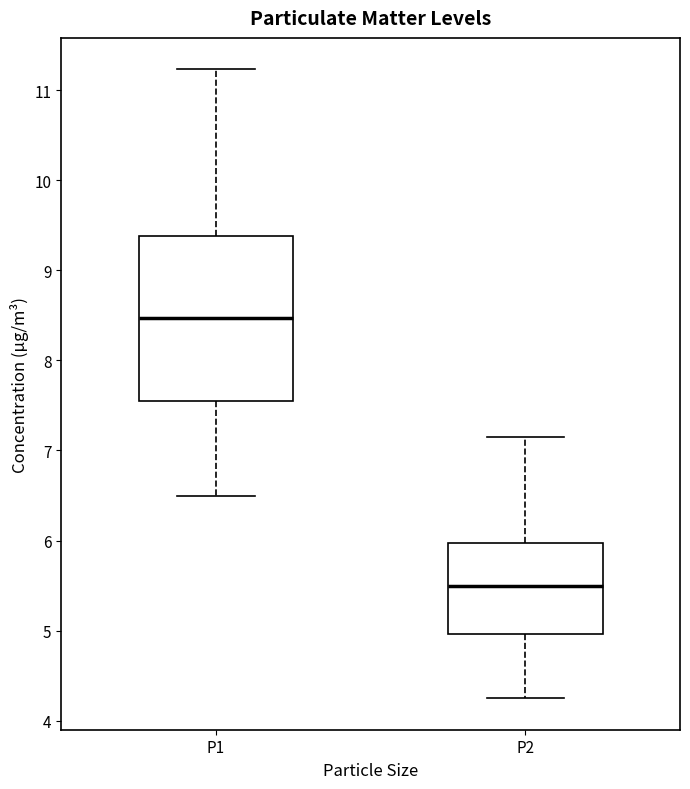

Which box is the tallest, from its lower edge to its upper edge?

P1